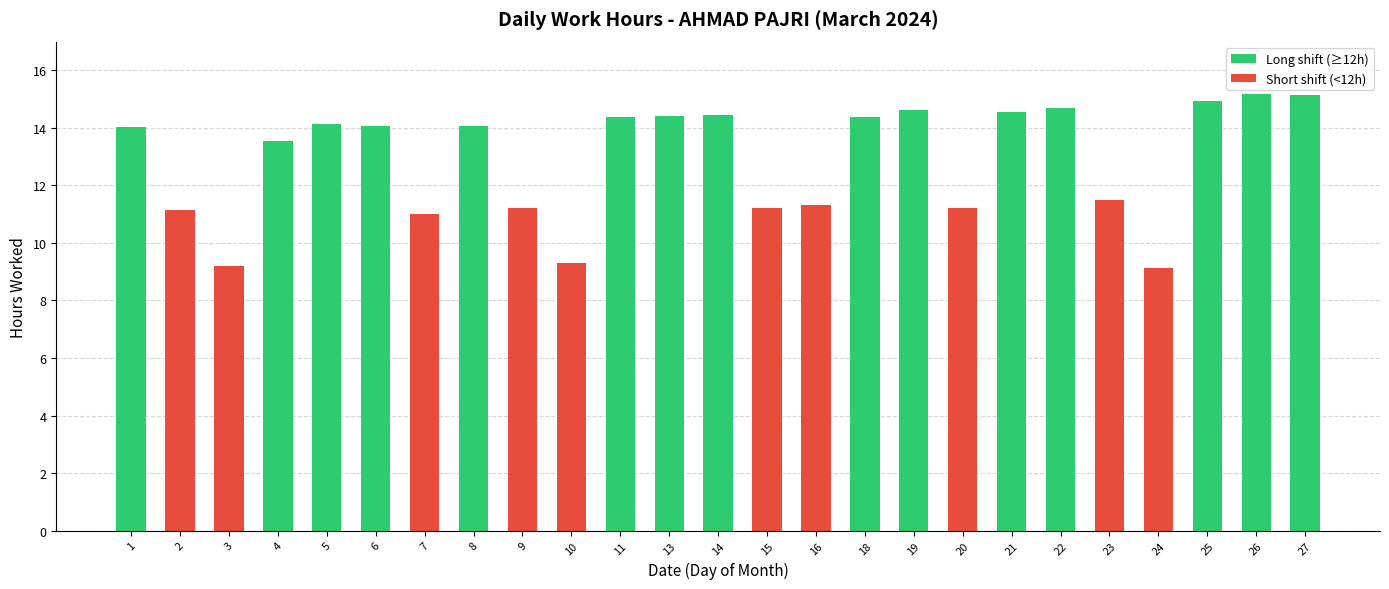

What is the smallest value displayed?

9.1